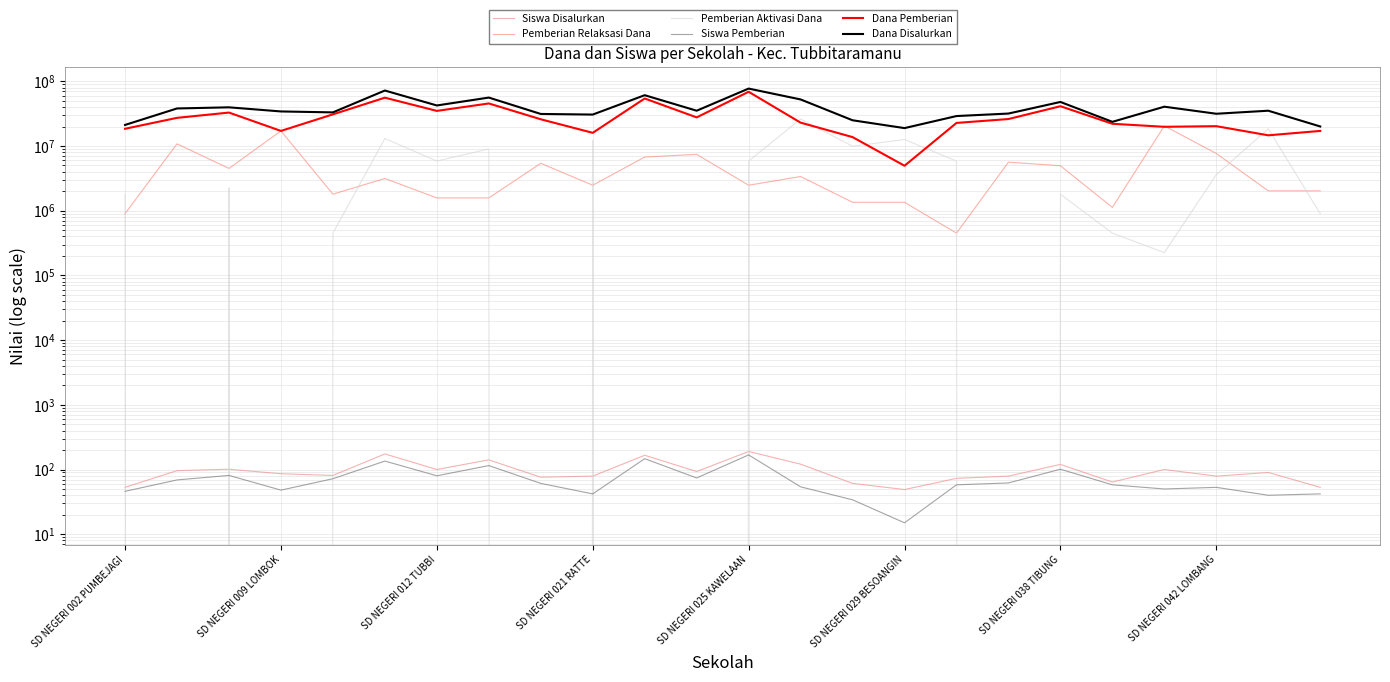

At which category does the chart reach its peak across all series?

SD NEGERI 025 KAWELAAN